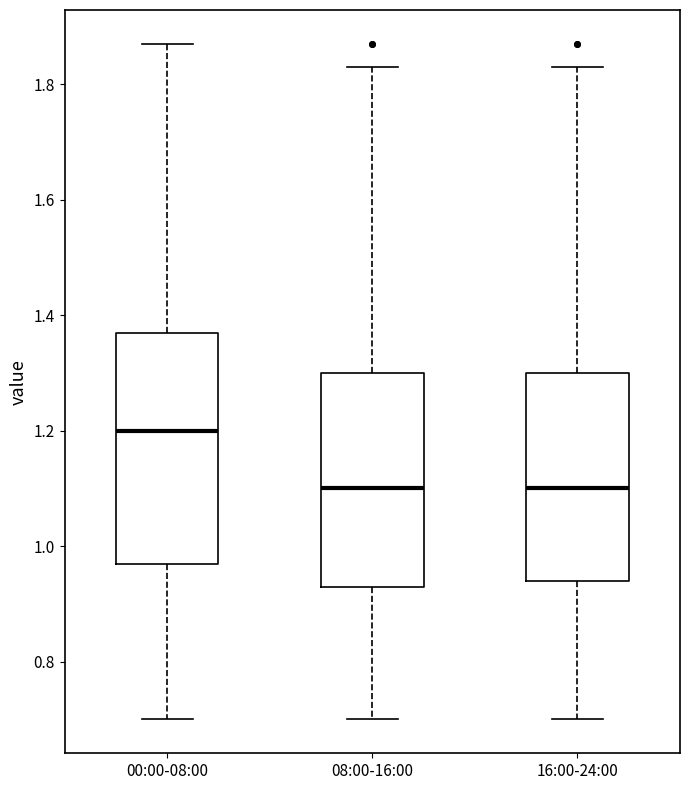

Reading left to right, transcribe this box plot: for each box, give where its median line is, the range the box spans, and where its two whiskers end, as read against the y-axis. The values are not printed on the chart, so give them approximately, as read against the axis.

00:00-08:00: median 1.20, box 0.98 to 1.38, whiskers 0.70 to 1.88
08:00-16:00: median 1.10, box 0.94 to 1.30, whiskers 0.70 to 1.84
16:00-24:00: median 1.10, box 0.94 to 1.30, whiskers 0.70 to 1.84